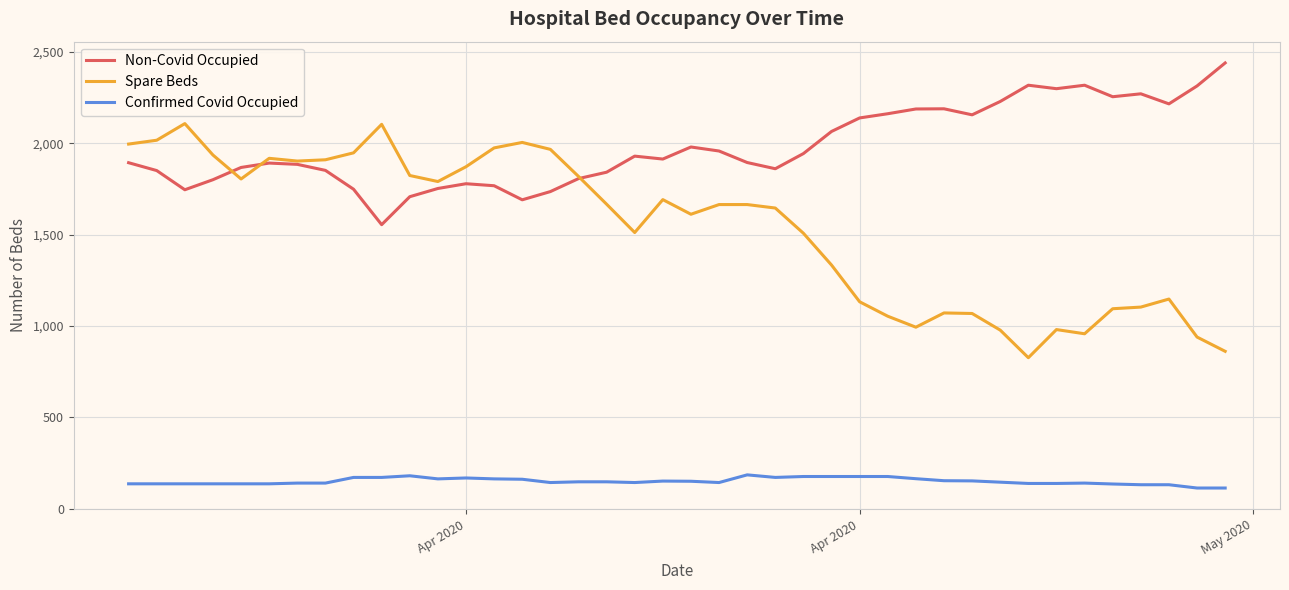

What are all the series names shown in the legend?

Non-Covid Occupied, Spare Beds, Confirmed Covid Occupied